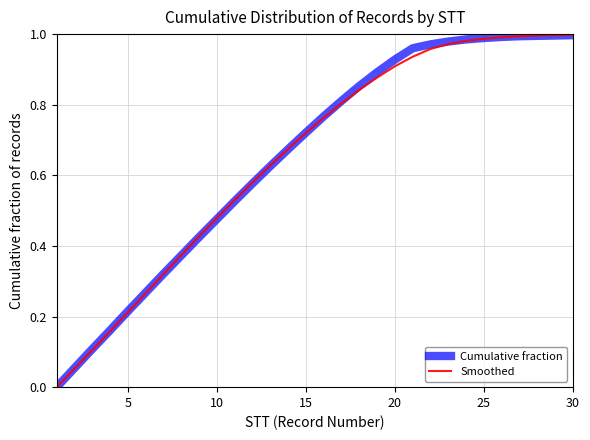

At how many categories does at least one series exceed 0?

29